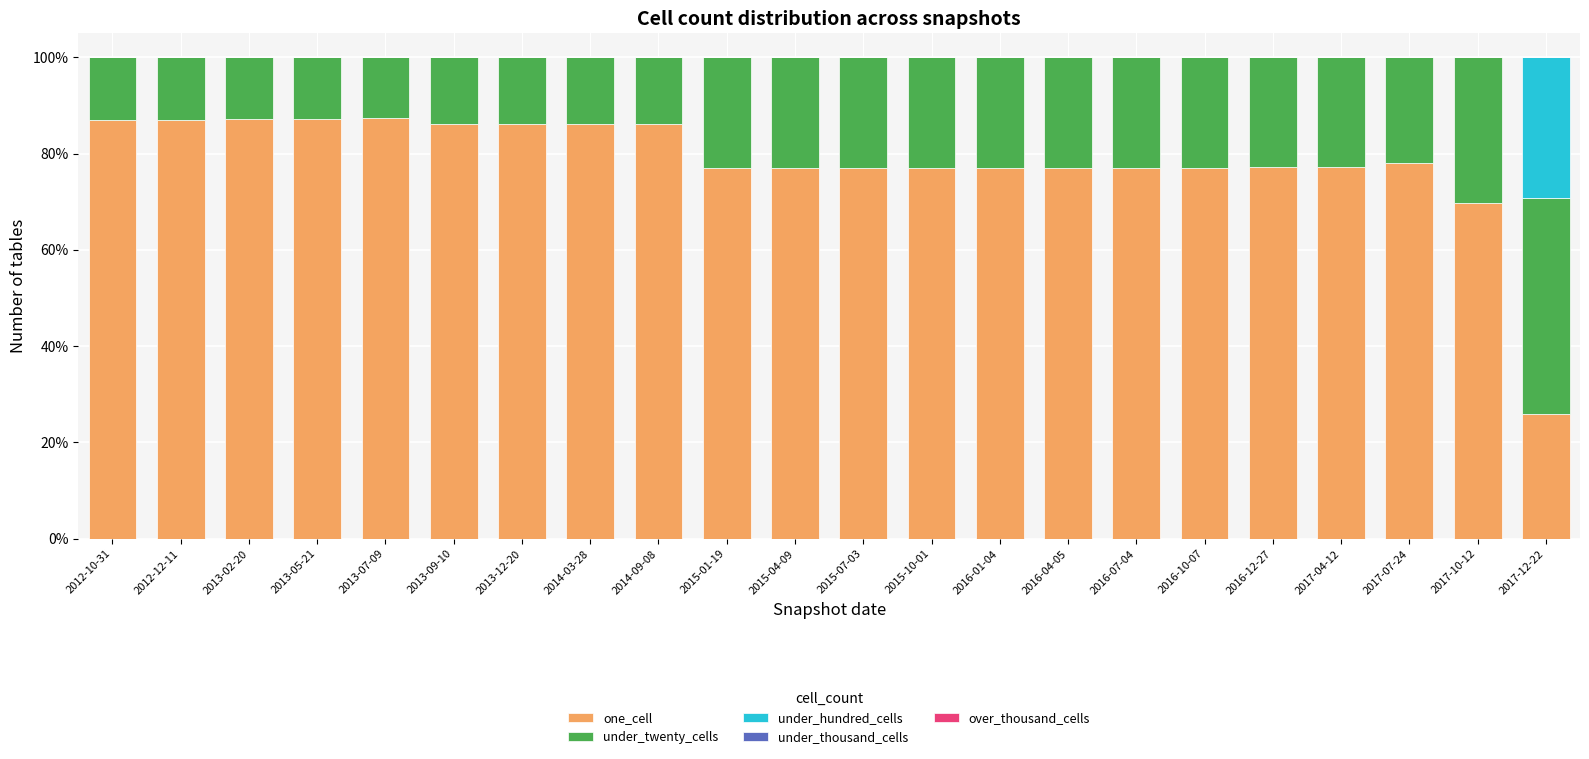

What is the total value across all series at 2016-01-04?

1.0